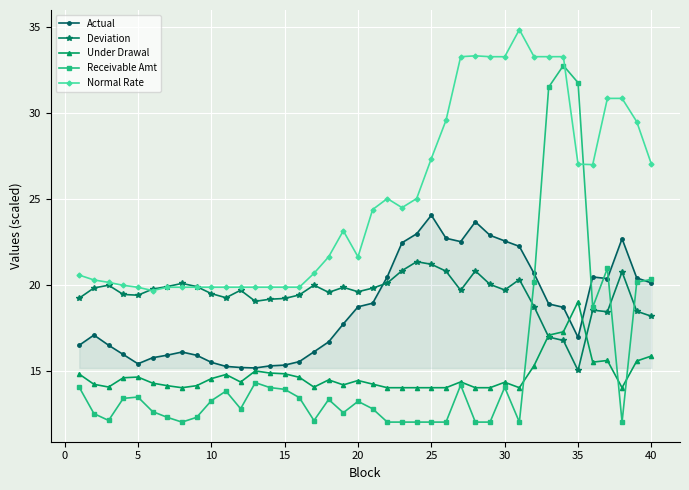

Which series has the largest total across all categories?

Normal Rate